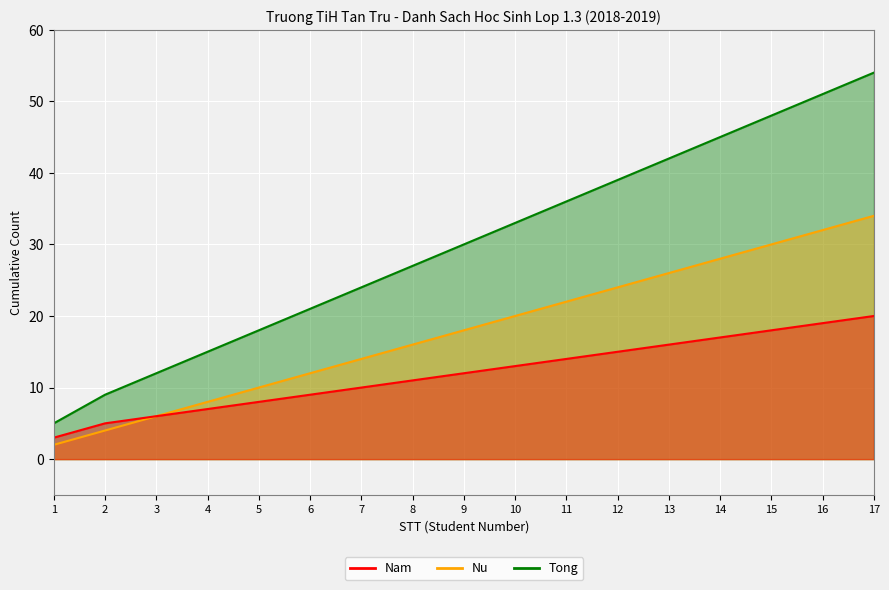

Which label corresponds to the largest value in the chart?

17